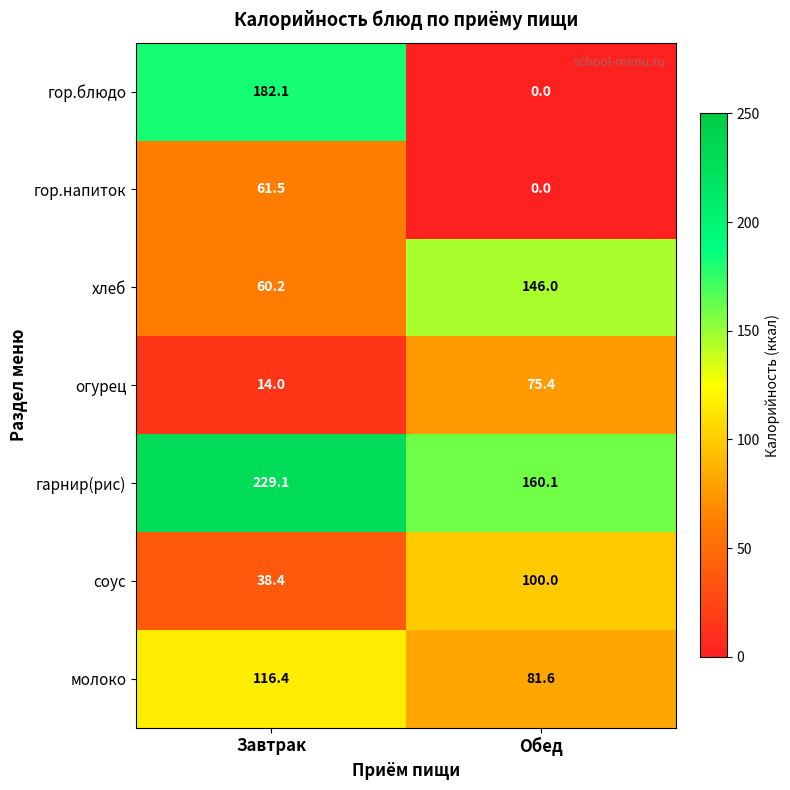

Reading left to right, what are all the values shown in this chart?

гор.блюдо: 182.1	0.0
гор.напиток: 61.5	0.0
хлеб: 60.2	146.0
огурец: 14.0	75.4
гарнир(рис): 229.1	160.1
соус: 38.4	100.0
молоко: 116.4	81.6